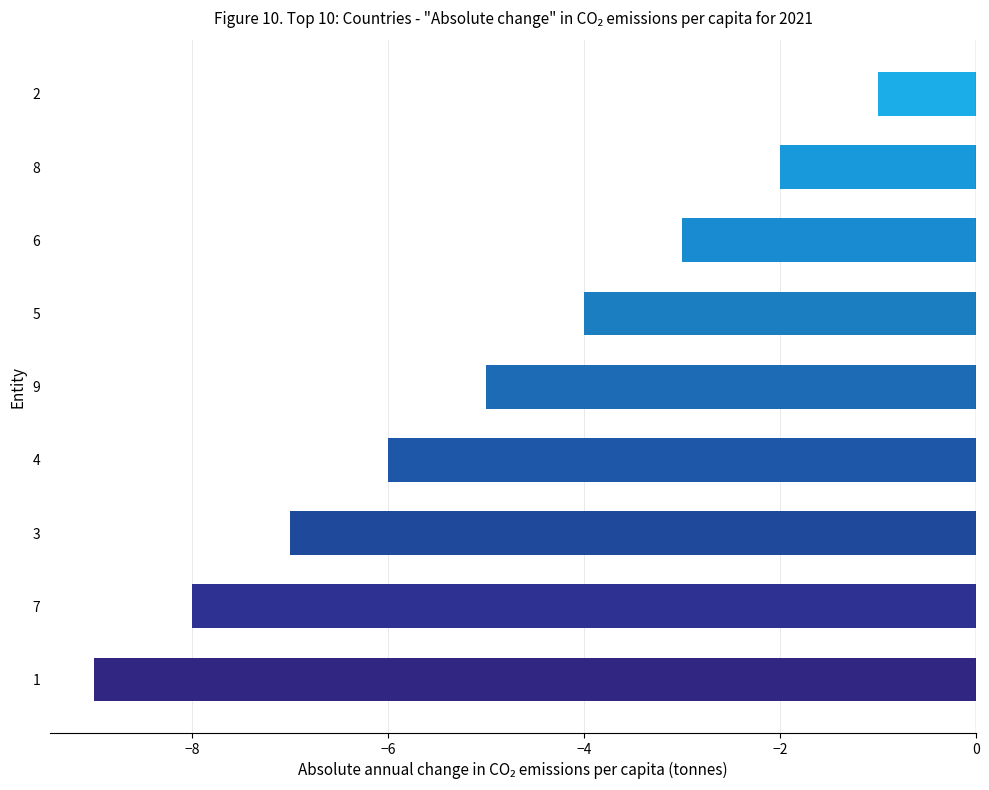

What is the average value?

-5